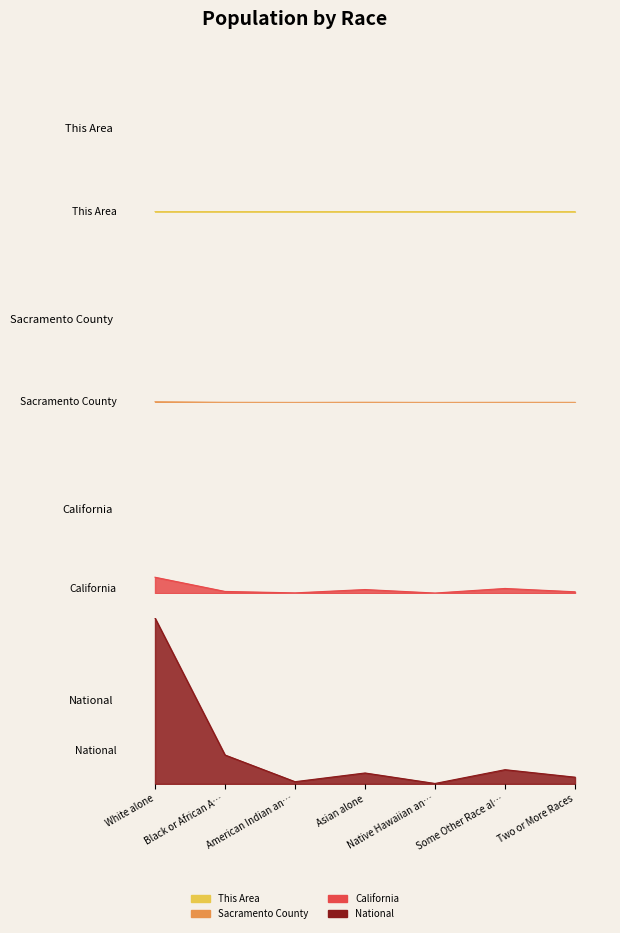

What is the difference between the highest and lowest values at Some Other Race al…?

8.5